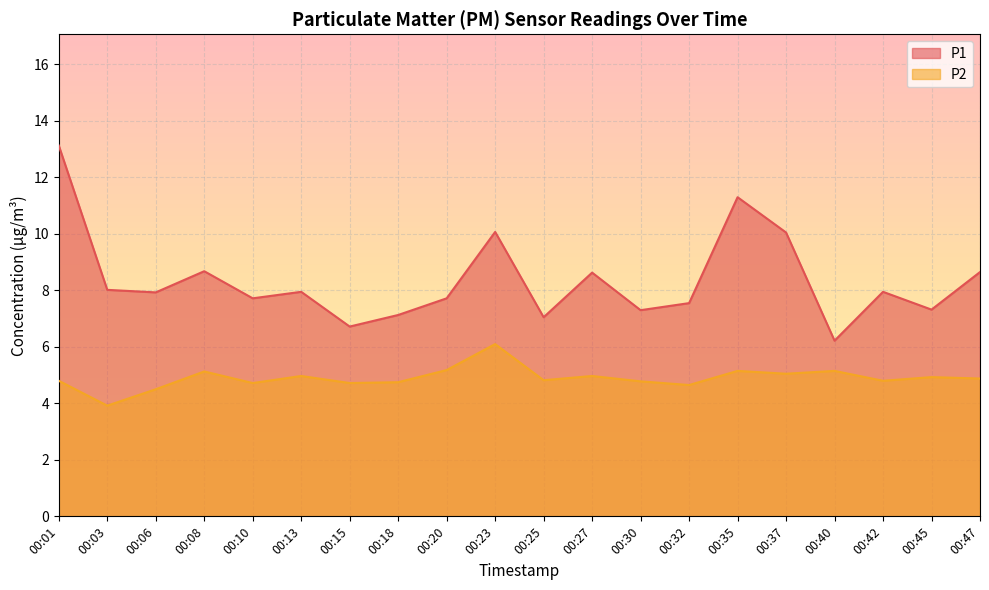

Reading left to right, extract all data points from this chart.

P1: 00:01=13.1	00:03=8.0	00:06=7.9	00:08=8.7	00:10=7.7	00:13=8.0	00:15=6.7	00:18=7.1	00:20=7.7	00:23=10.1	00:25=7.0	00:27=8.6	00:30=7.3	00:32=7.5	00:35=11.3	00:37=10.1	00:40=6.2	00:42=8.0	00:45=7.3	00:47=8.7
P2: 00:01=4.8	00:03=3.9	00:06=4.5	00:08=5.1	00:10=4.7	00:13=5.0	00:15=4.7	00:18=4.8	00:20=5.2	00:23=6.1	00:25=4.8	00:27=5.0	00:30=4.8	00:32=4.7	00:35=5.2	00:37=5.0	00:40=5.2	00:42=4.8	00:45=4.9	00:47=4.9